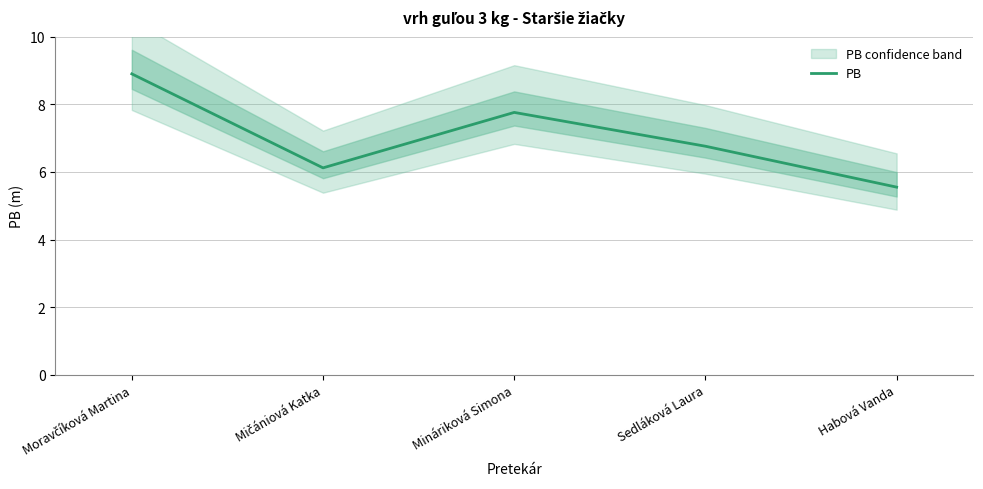

How many points are higher than both their immediate neighbors (excluding endpoints)?

1